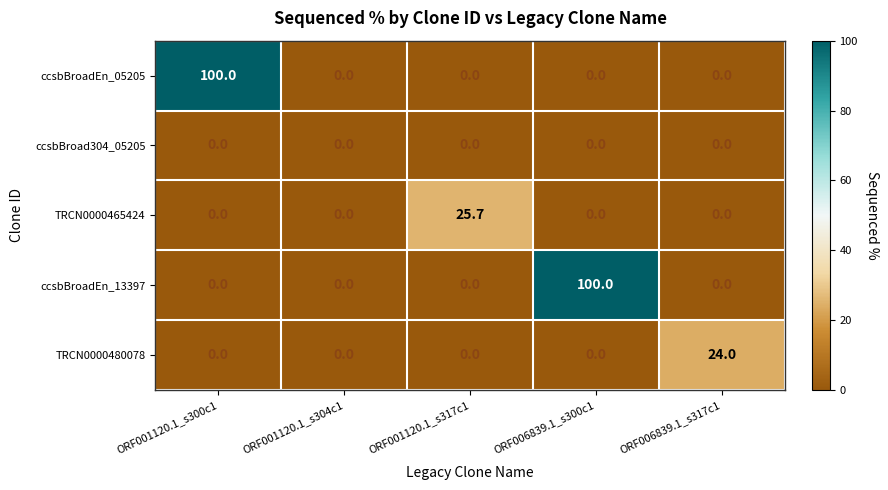

The value of ccsbBroadEn_13397 at ORF001120.1_s304c1 is 40.8. True or false?

False